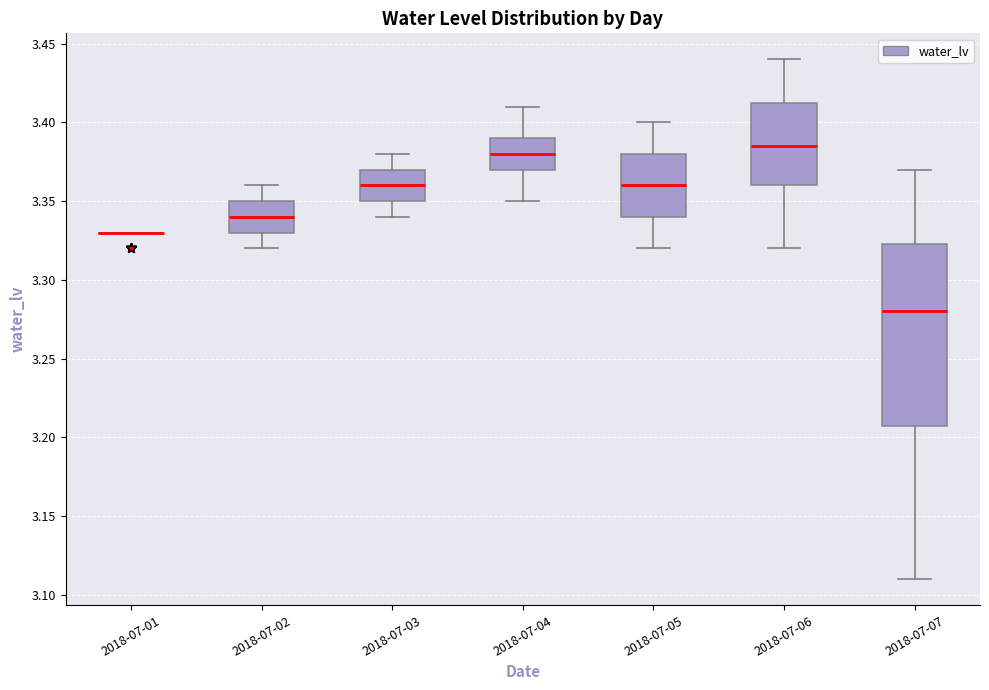

Reading left to right, read every box against the y-axis: the position of its median line, the range the box covers, and the ends of its whiskers. The values are not printed on the chart, so give them approximately, as read against the axis.

2018-07-01: box collapsed to a line at 3.330, whiskers 3.330 to 3.330
2018-07-02: median 3.340, box 3.330 to 3.350, whiskers 3.320 to 3.360
2018-07-03: median 3.360, box 3.350 to 3.370, whiskers 3.340 to 3.380
2018-07-04: median 3.380, box 3.370 to 3.390, whiskers 3.350 to 3.410
2018-07-05: median 3.360, box 3.340 to 3.380, whiskers 3.320 to 3.400
2018-07-06: median 3.385, box 3.360 to 3.415, whiskers 3.320 to 3.440
2018-07-07: median 3.280, box 3.210 to 3.325, whiskers 3.110 to 3.370